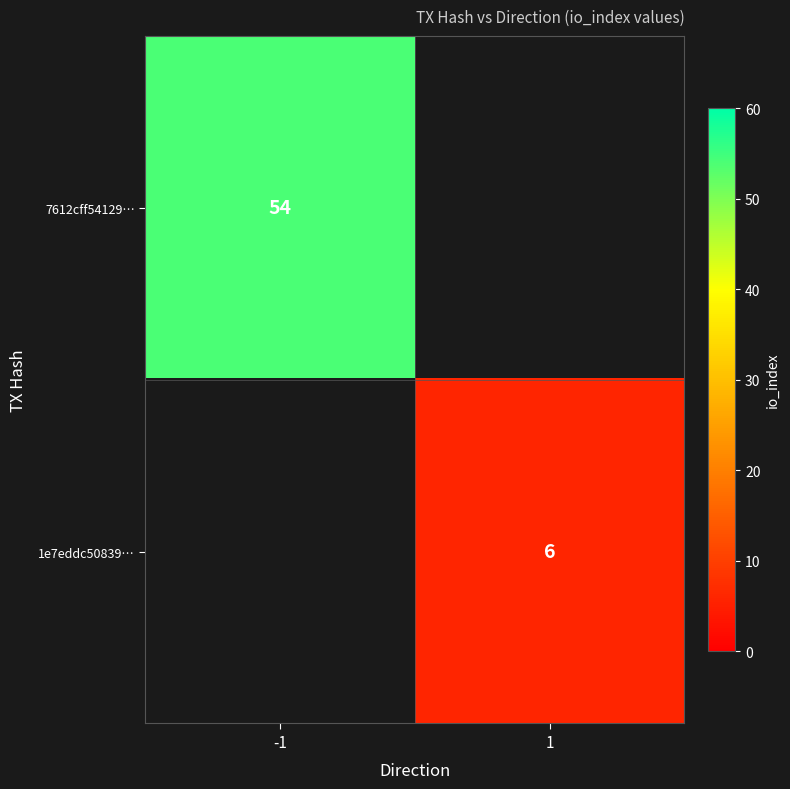

The 1e7eddc50839… series shows 9 at 1. True or false?

False